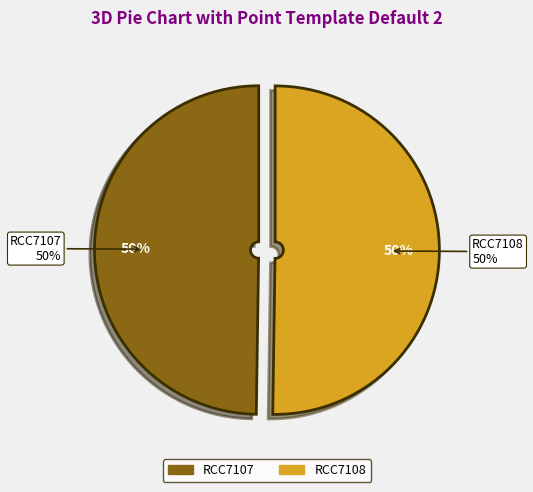

Which category accounts for the majority?

RCC7108